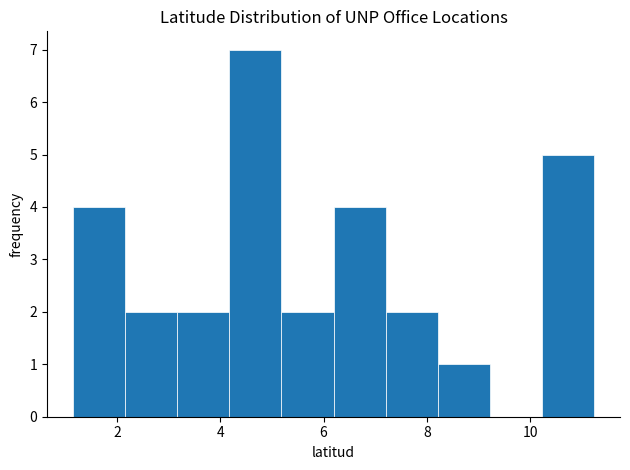

How tall is the bar that spans 4.2 to 5.2 on the x-axis? Neither the bar edges nor the heights are printed on the chart, so give them approximately, as read against the axes.

7